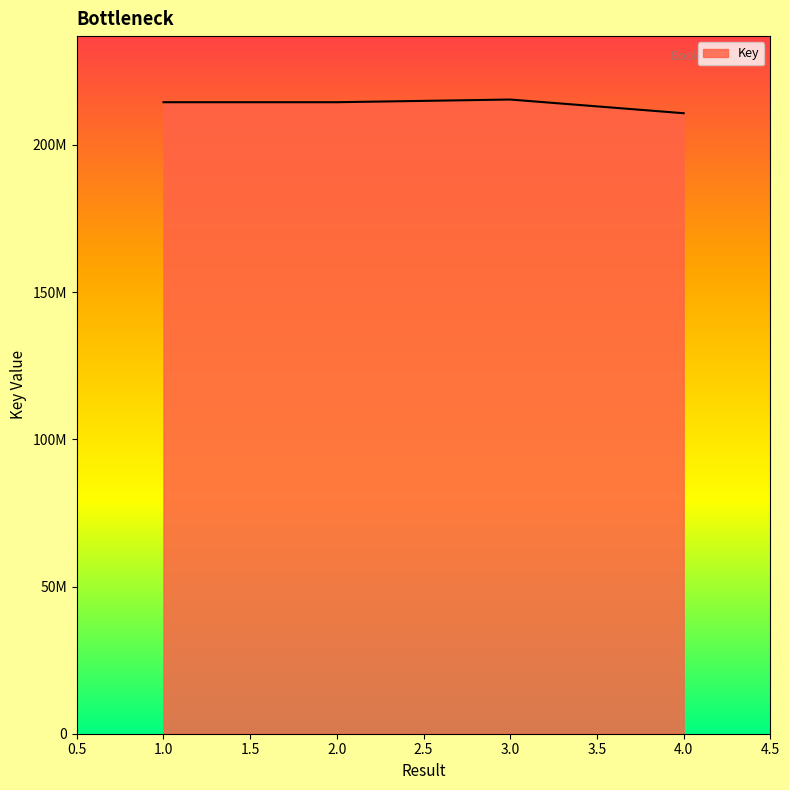

Does the chart display data point markers on the line(s)?

No